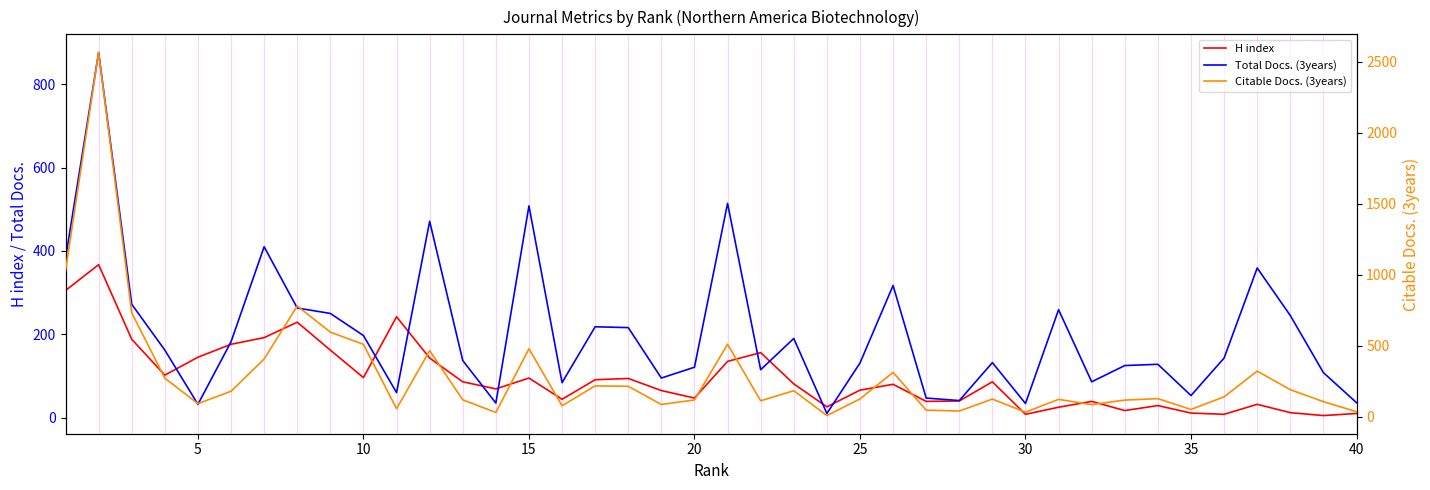

Is it true that Citable Docs. (3years) equals 38 at 33?

False